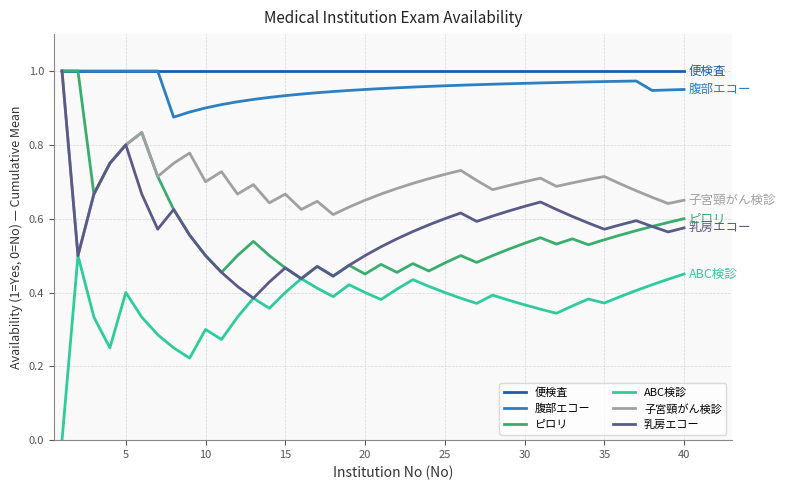

True or false: ABC検診 and 腹部エコー cross at least once.

False